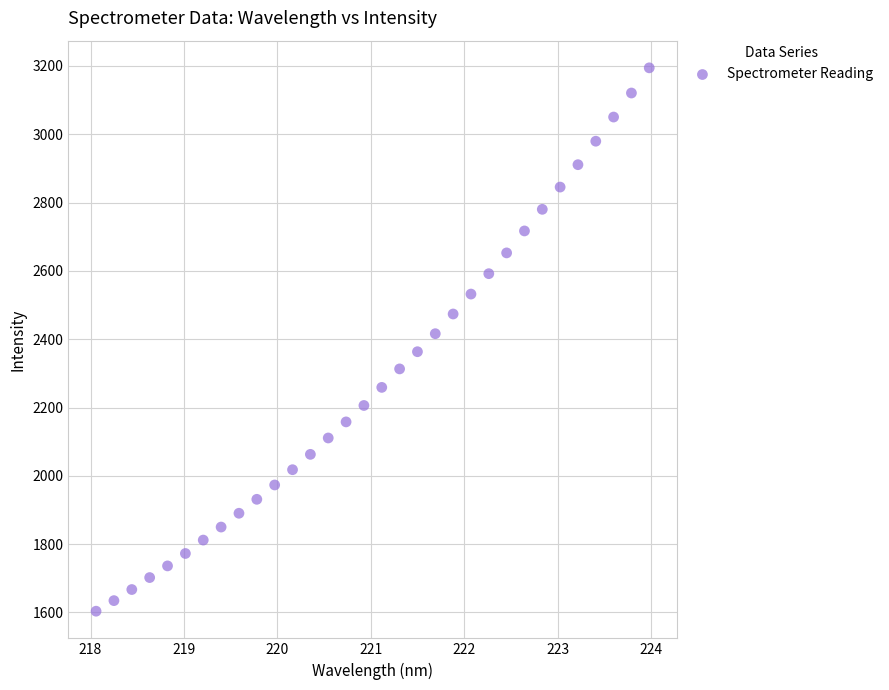

What is the range of Y values (max minus min)?

1590.6